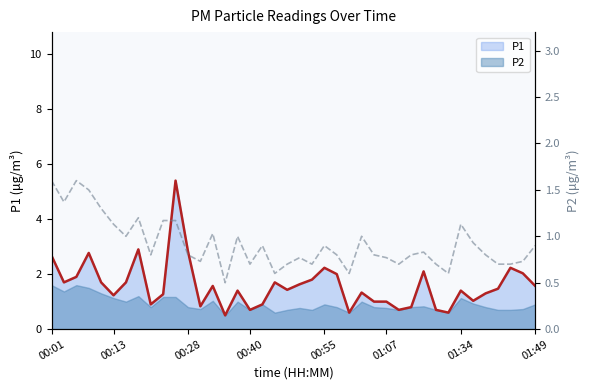

How many series are shown in this chart?

2